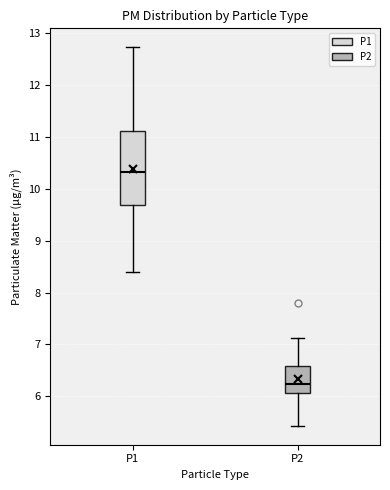

Which box's median line is the highest?

P1